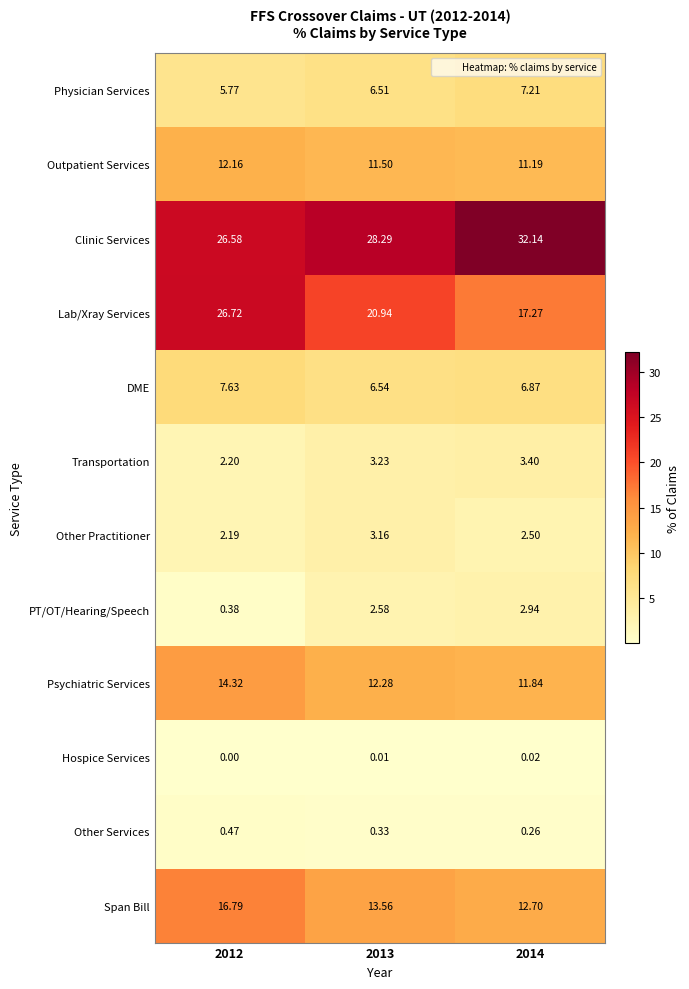

Which series has the largest total across all categories?

Clinic Services